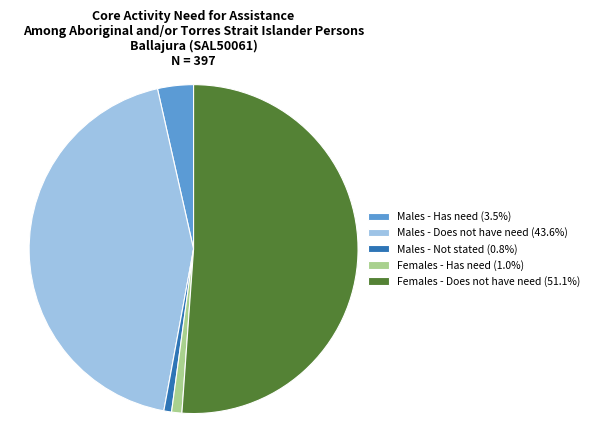

Do Males - Does not have need (43.6%) and Females - Does not have need (51.1%) together represent more than half of the pie?

Yes